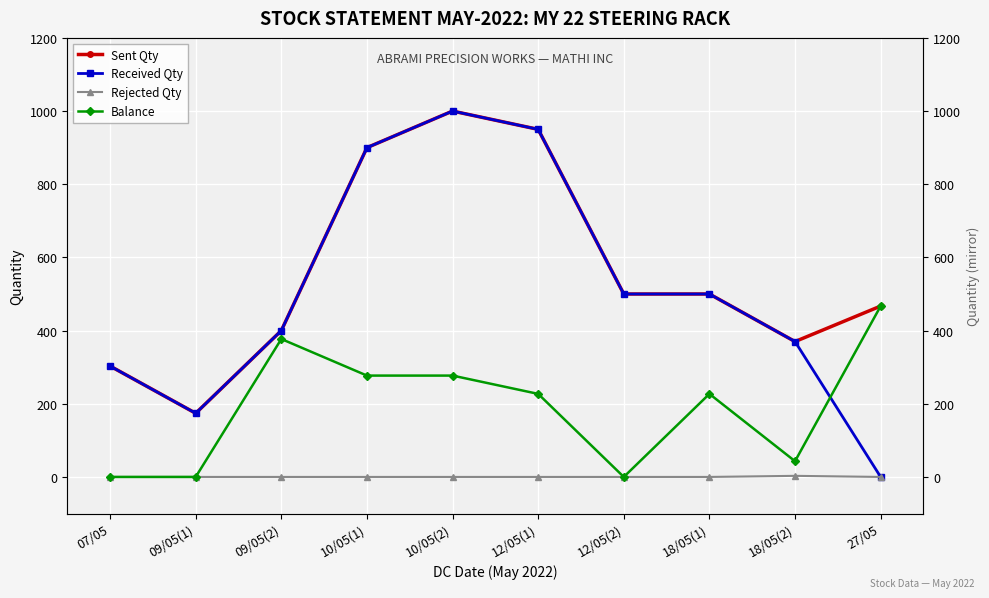

List the series in order of their peak value, lowest first.

Rejected Qty, Balance, Sent Qty, Received Qty